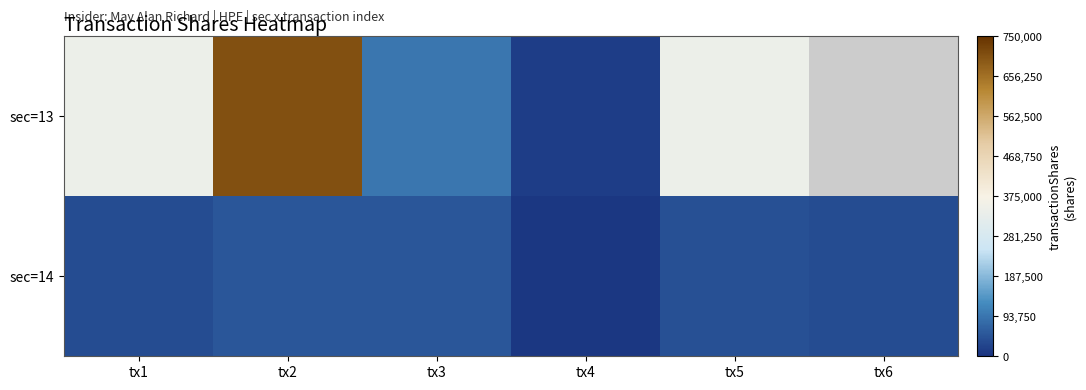

What is the lowest value of the sec=14 series?

7607.0